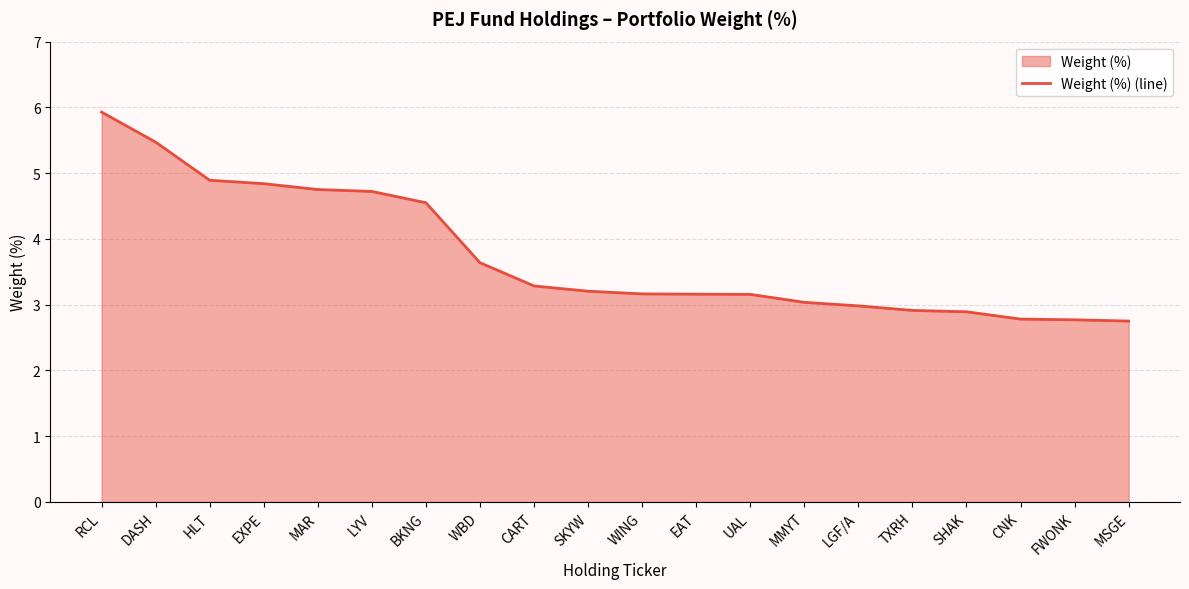

Reading left to right, extract all data points from this chart.

5.9	5.5	4.9	4.8	4.8	4.7	4.5	3.6	3.3	3.2	3.2	3.2	3.2	3.0	3.0	2.9	2.9	2.8	2.8	2.8